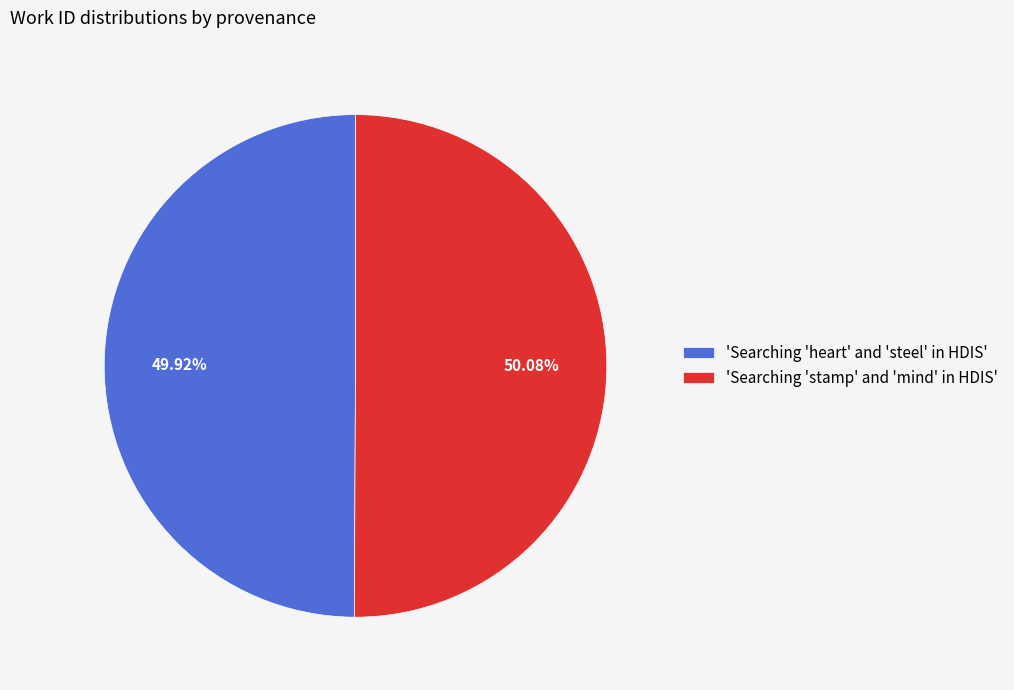

Is there a majority slice in this chart?

Yes